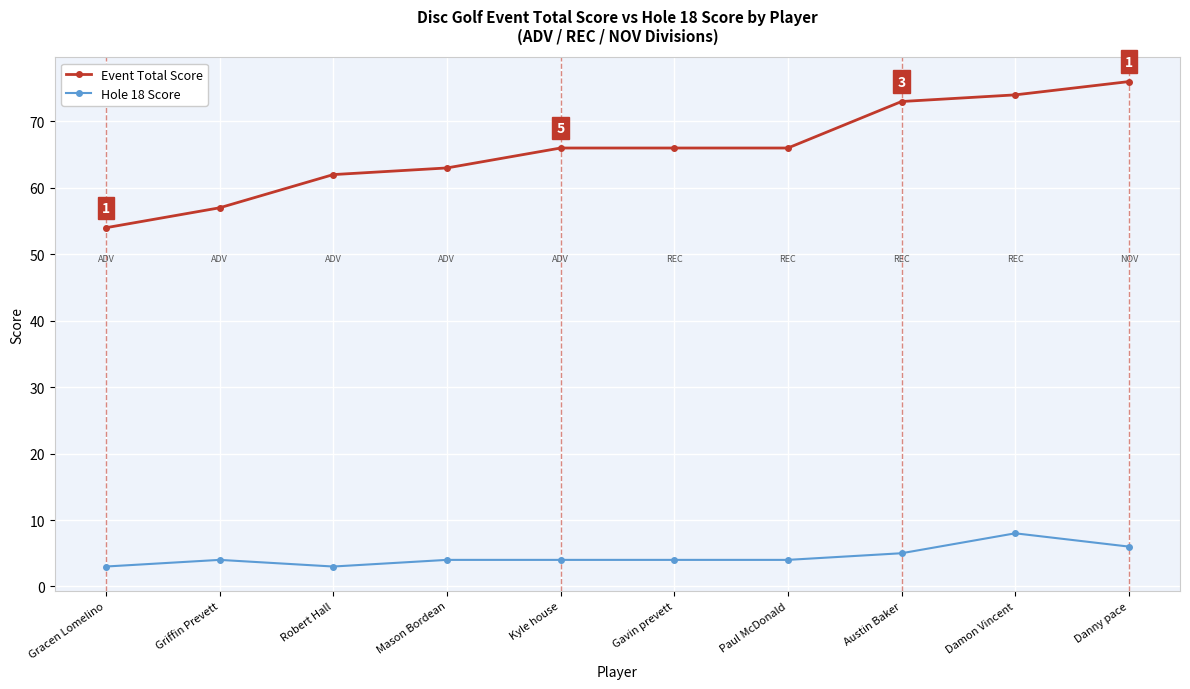

What is the label of the 6th point from the right?

Kyle house